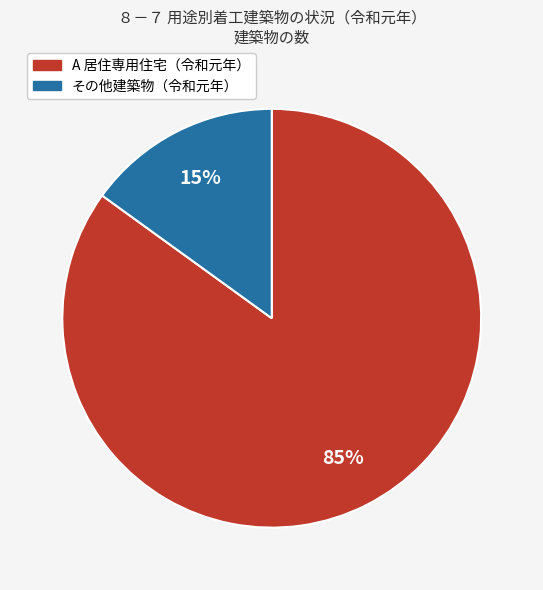

Between その他建築物（令和元年） and A 居住専用住宅（令和元年）, which is larger?

A 居住専用住宅（令和元年）